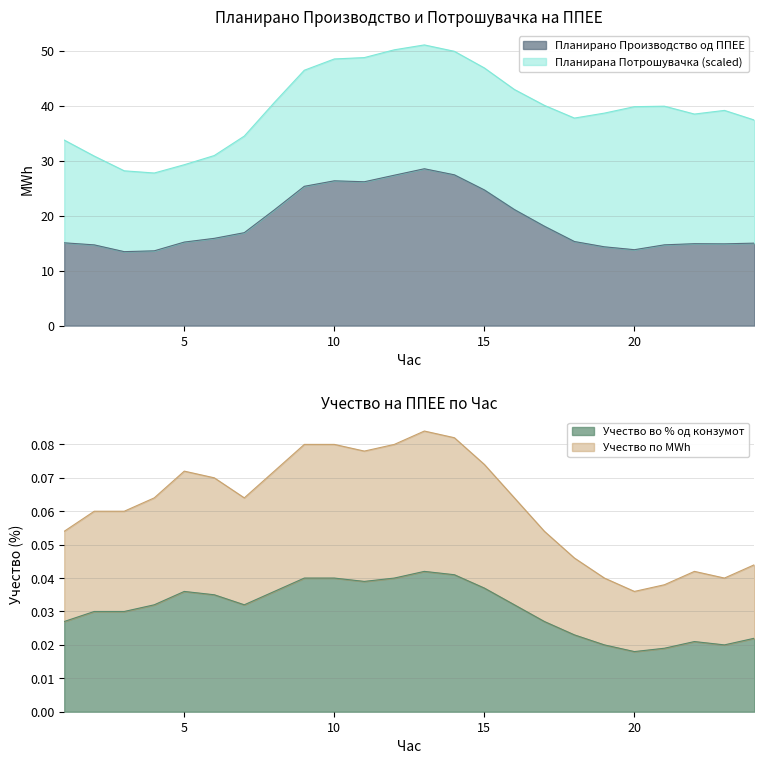

How many interior local valleys does the Учество во % од конзумот series have?

4